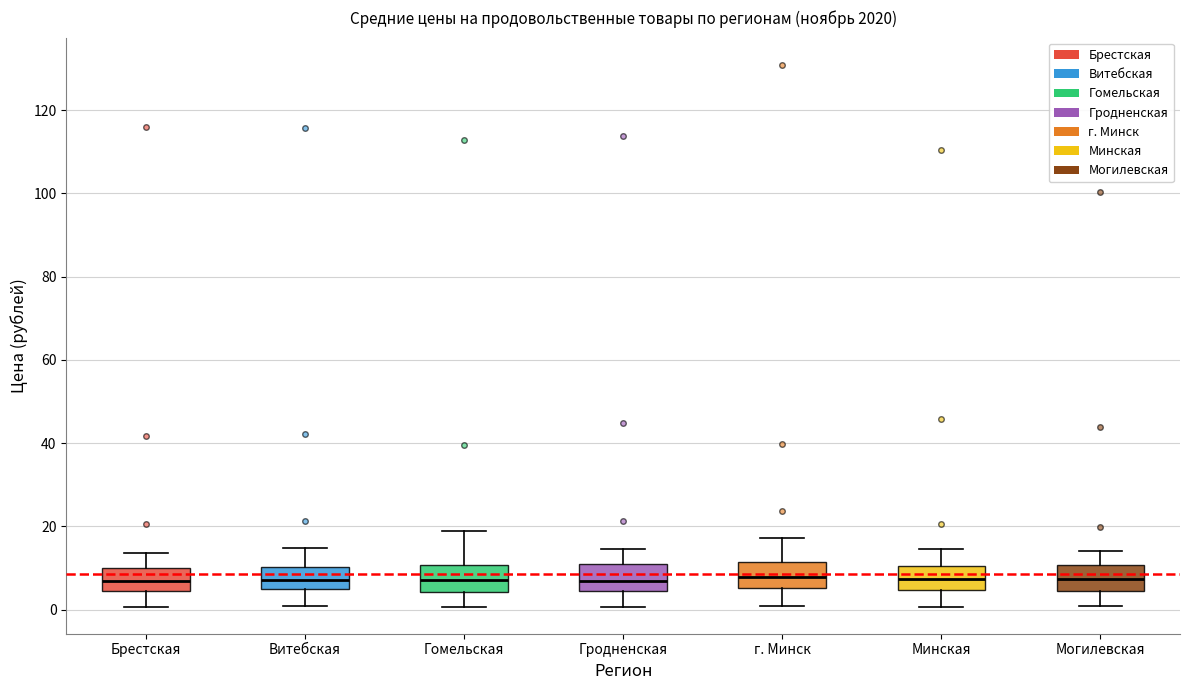

Where does the lower whisker of the box for Могилевская end on the y-axis? The values are not printed on the chart, so give them approximately, as read against the axis.

0